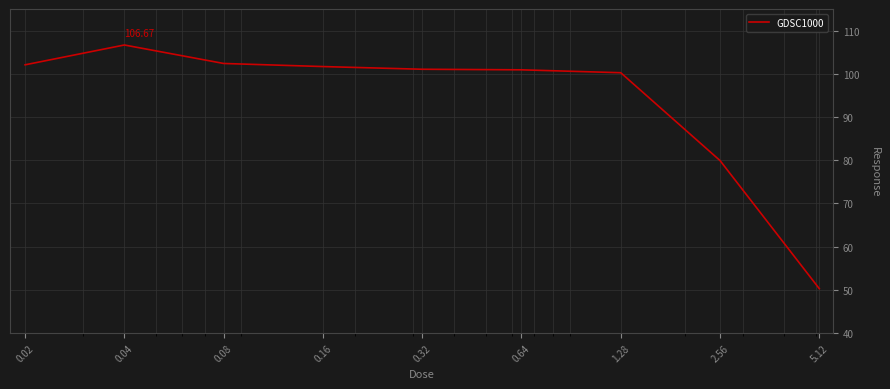

Reading left to right, what are all the values shown in this chart?

0.02=102.1	0.04=106.7	0.08=102.4	0.16=101.7	0.32=101.1	0.64=100.9	1.28=100.3	2.56=79.9	5.12=50.3